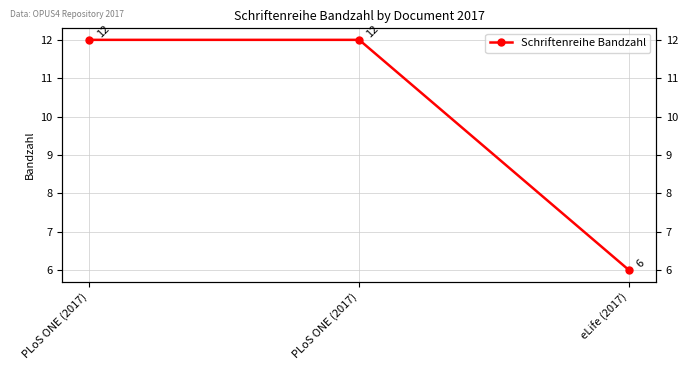

Is this an area chart (filled region under the line)?

No